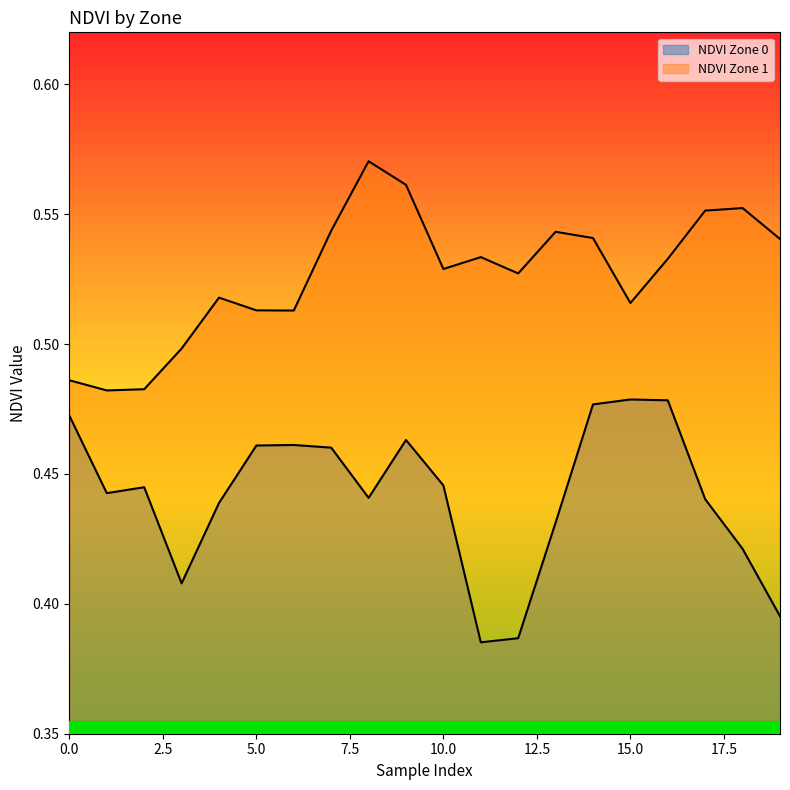

The value of NDVI Zone 1 at 15.0 is 0.1. True or false?

False